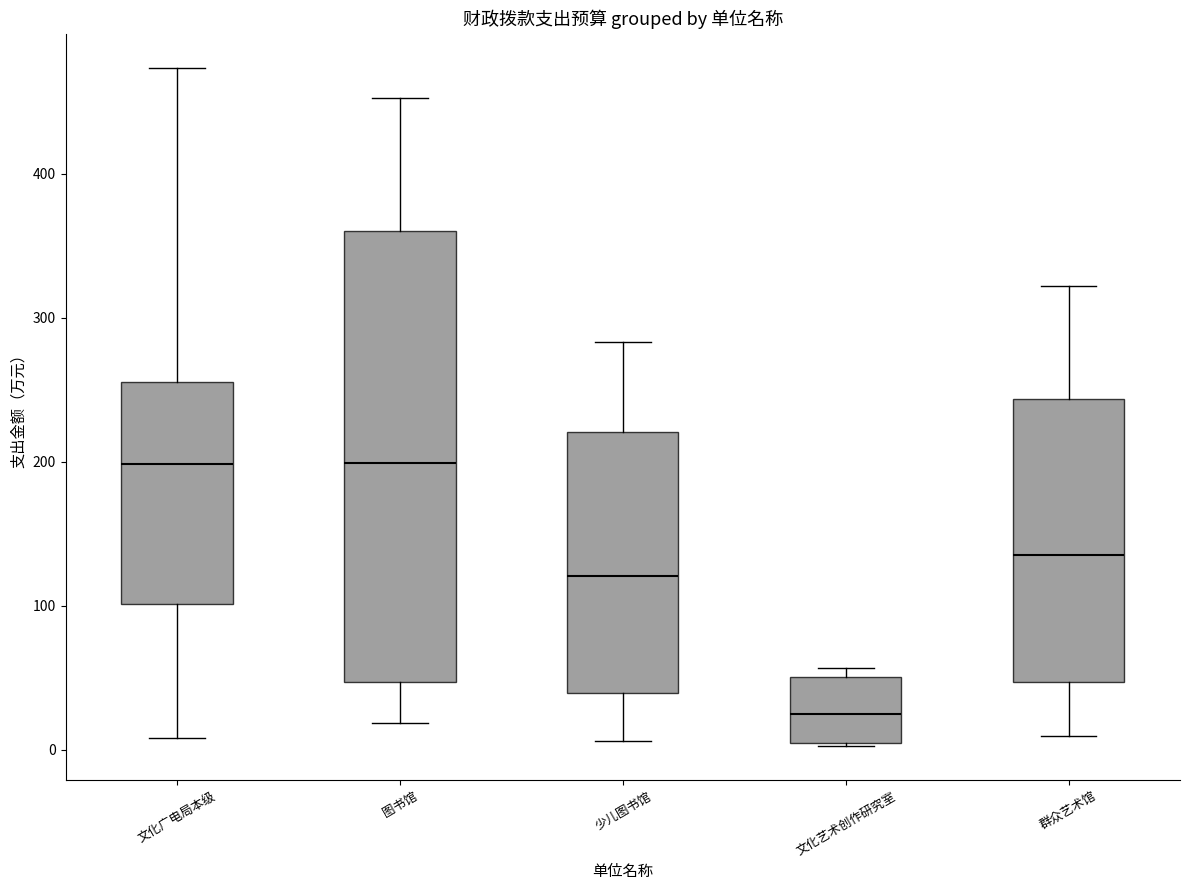

Comparing the boxes themselves (not the whiskers), which one is the tallest?

图书馆